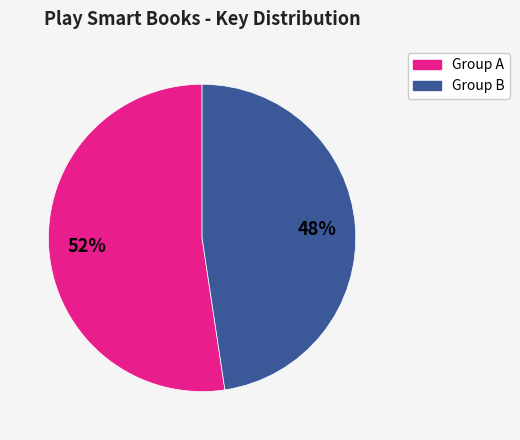

To the nearest percent, what is the average slice percentage?

50%